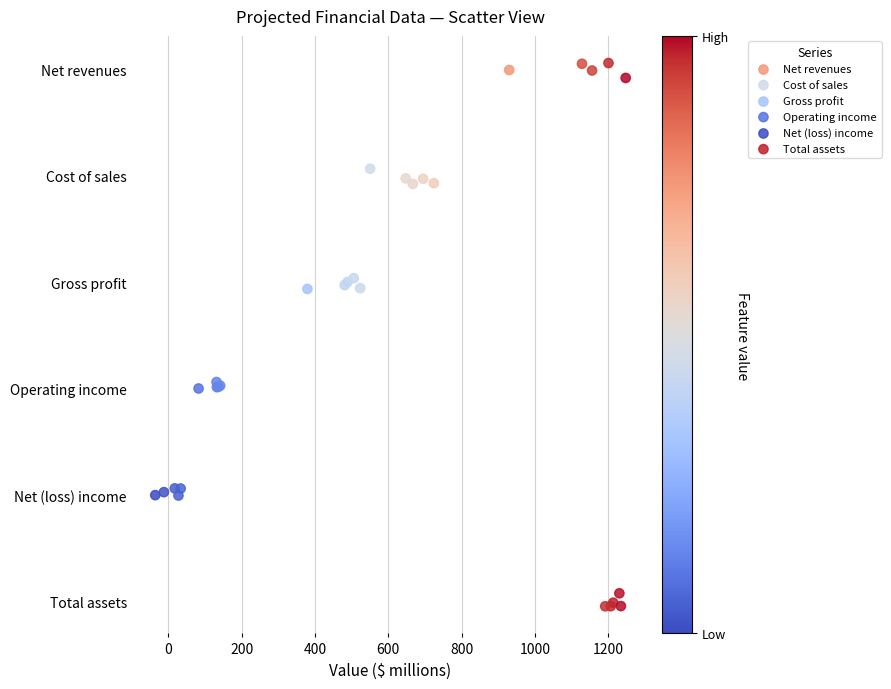

What are all the series names shown in the legend?

Net revenues, Cost of sales, Gross profit, Operating income, Net (loss) income, Total assets